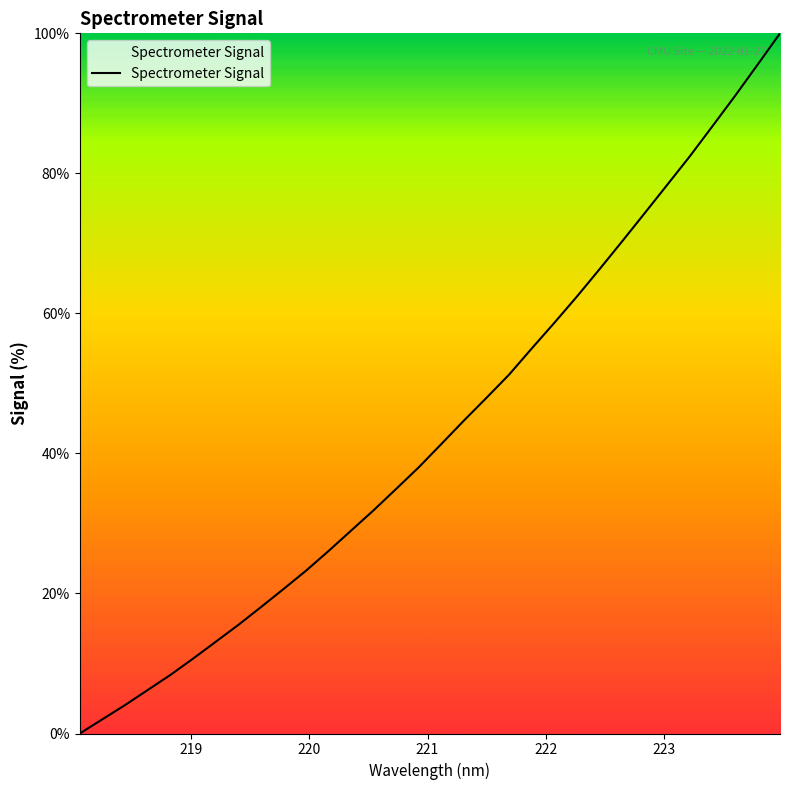

What is the sum of all values?

1387.9